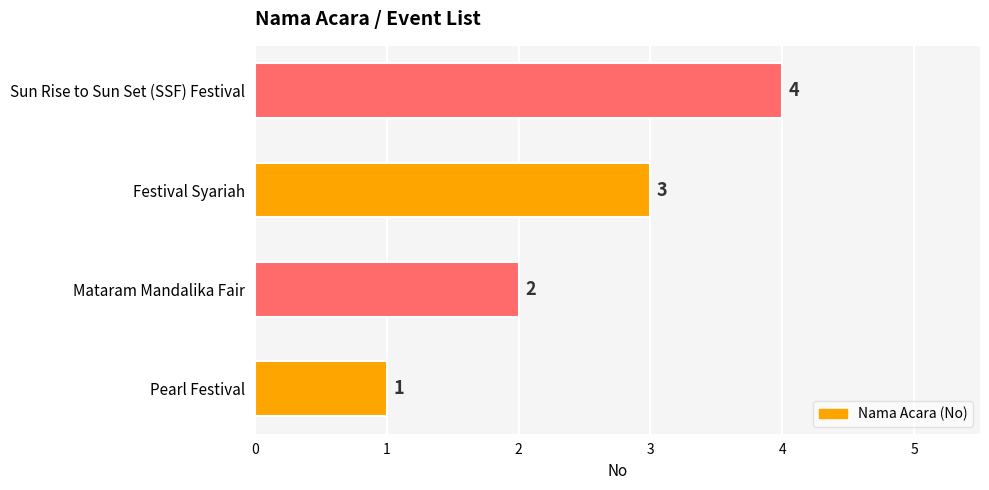

What is the sum of all values?

10